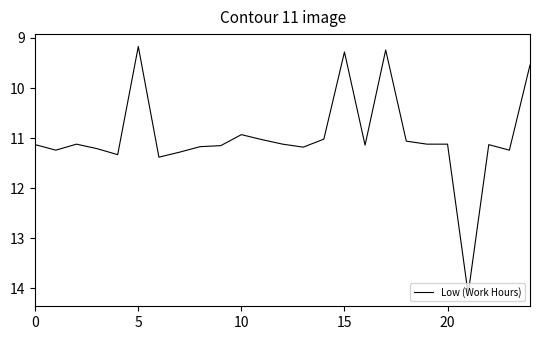

What is the greatest value displayed?

14.1